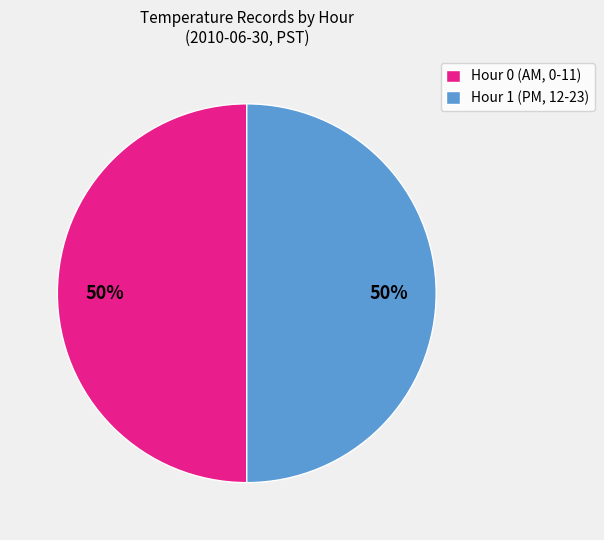

Is the sum of Hour 0 (AM, 0-11) and Hour 1 (PM, 12-23) greater than half?

Yes